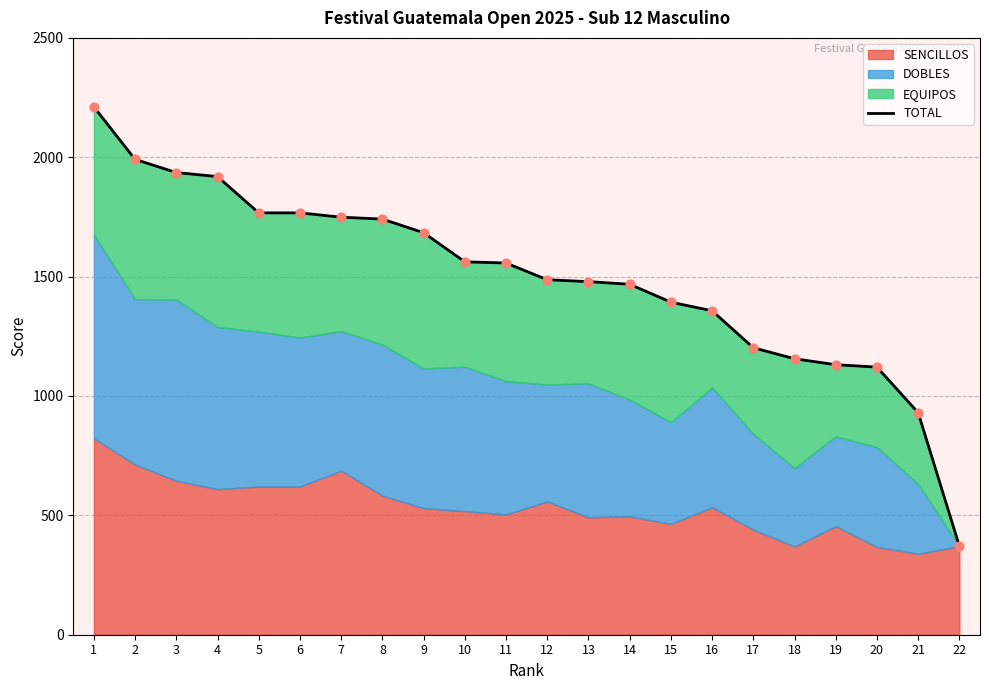

Which has a higher value, 4 or 20?

4